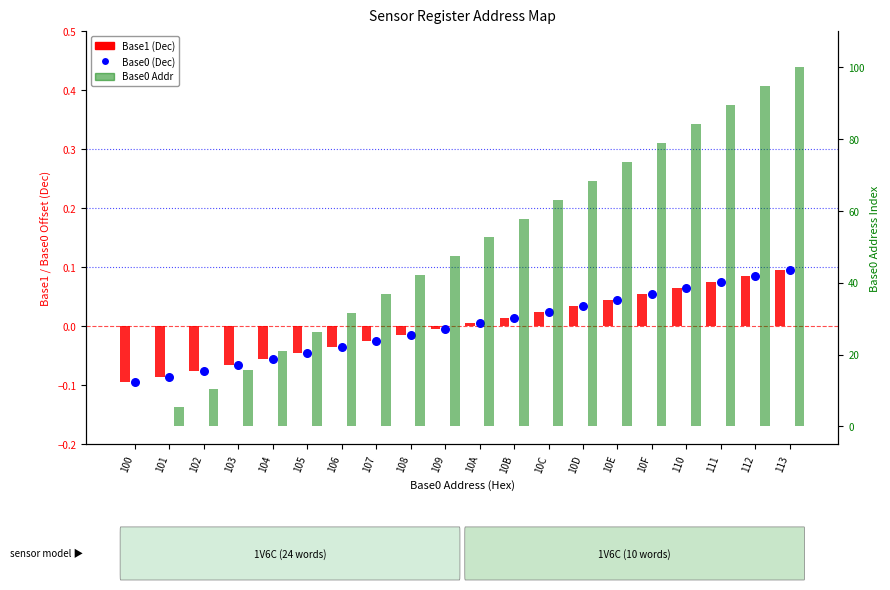

Which series reaches the minimum Y coordinate?

Base1 (Dec)